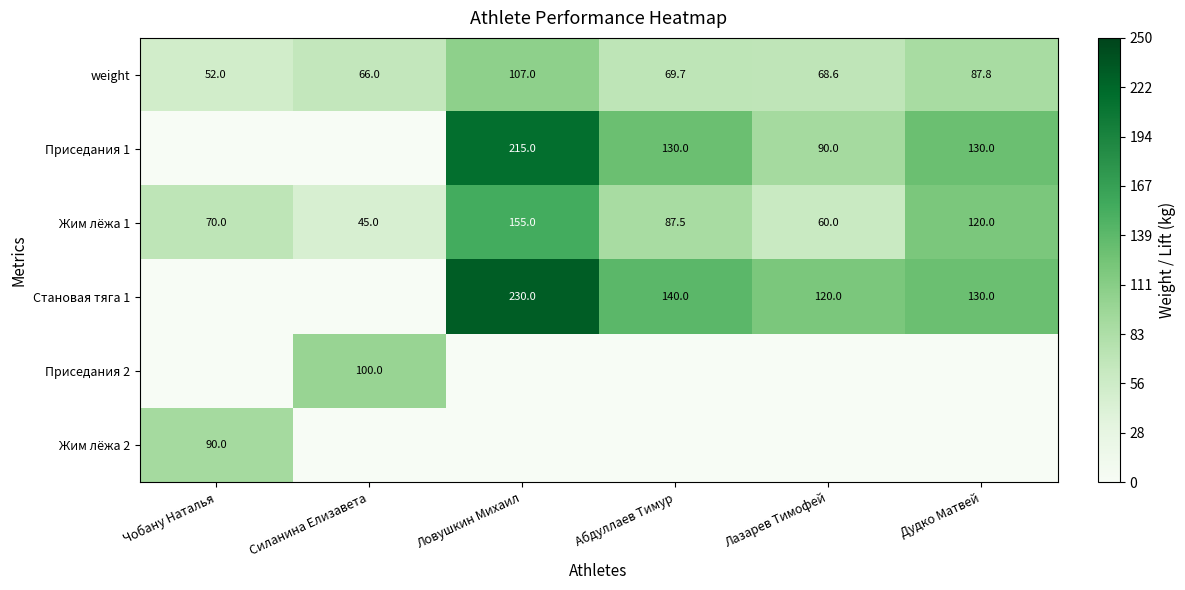

Is it true that Жим лёжа 1 equals 120.0 at Дудко Матвей?

True